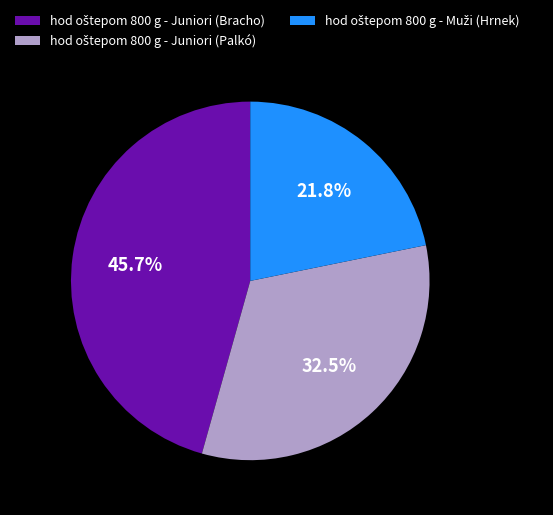

Is there any slice that represents more than half of the pie?

No